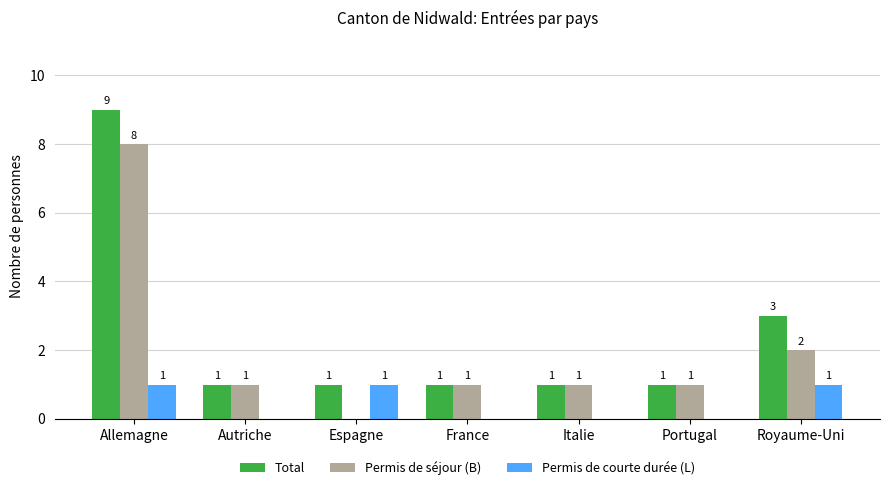

What is the maximum value shown in the chart?

9